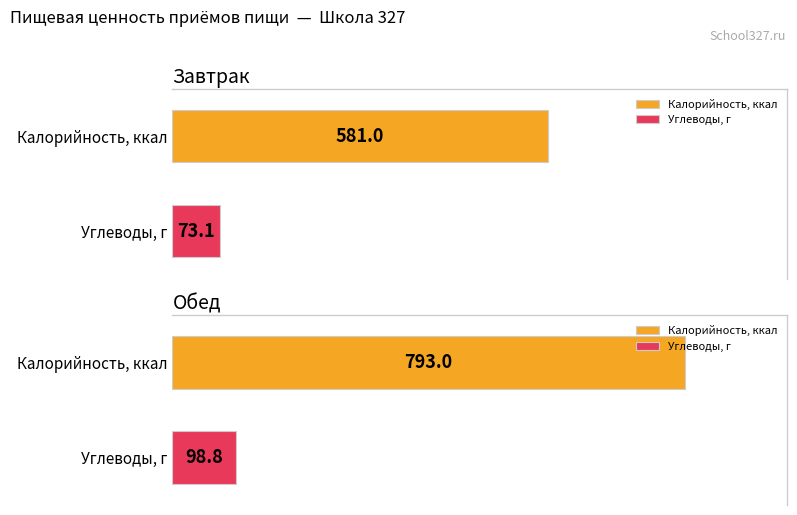

At how many categories does at least one series exceed 307?

2